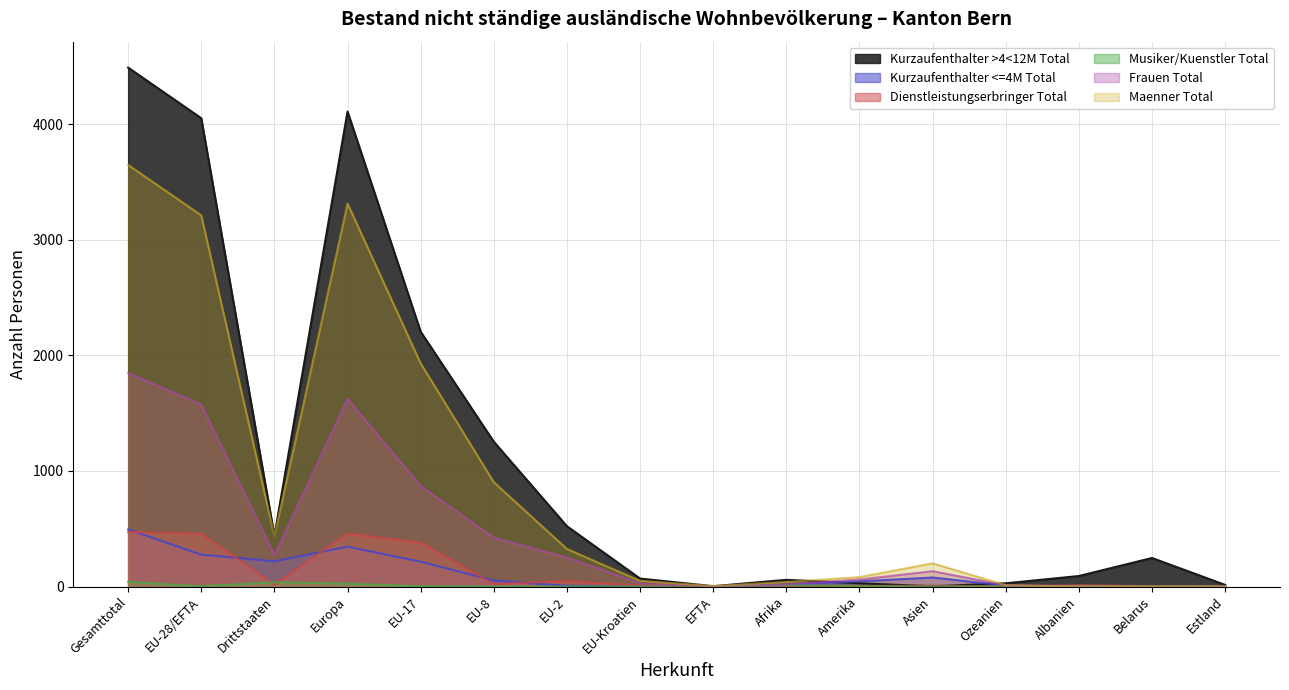

What is the label of the 5th point from the left?

EU-17